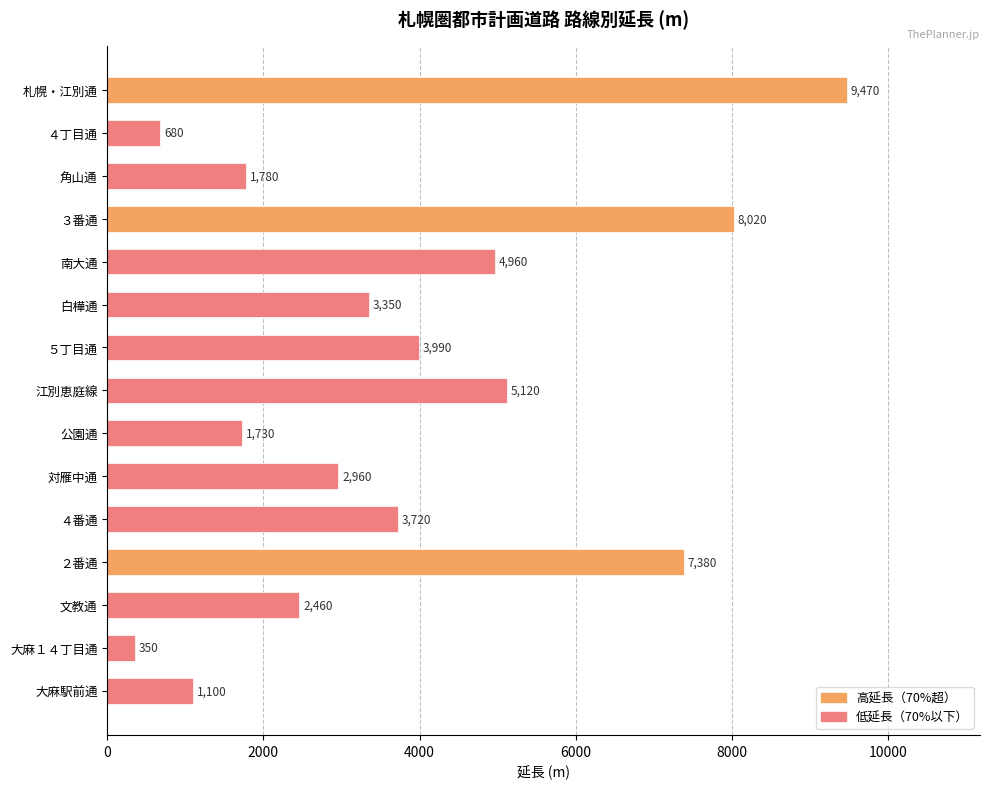

The chart shows a value of 1100 at 大麻駅前通. True or false?

True